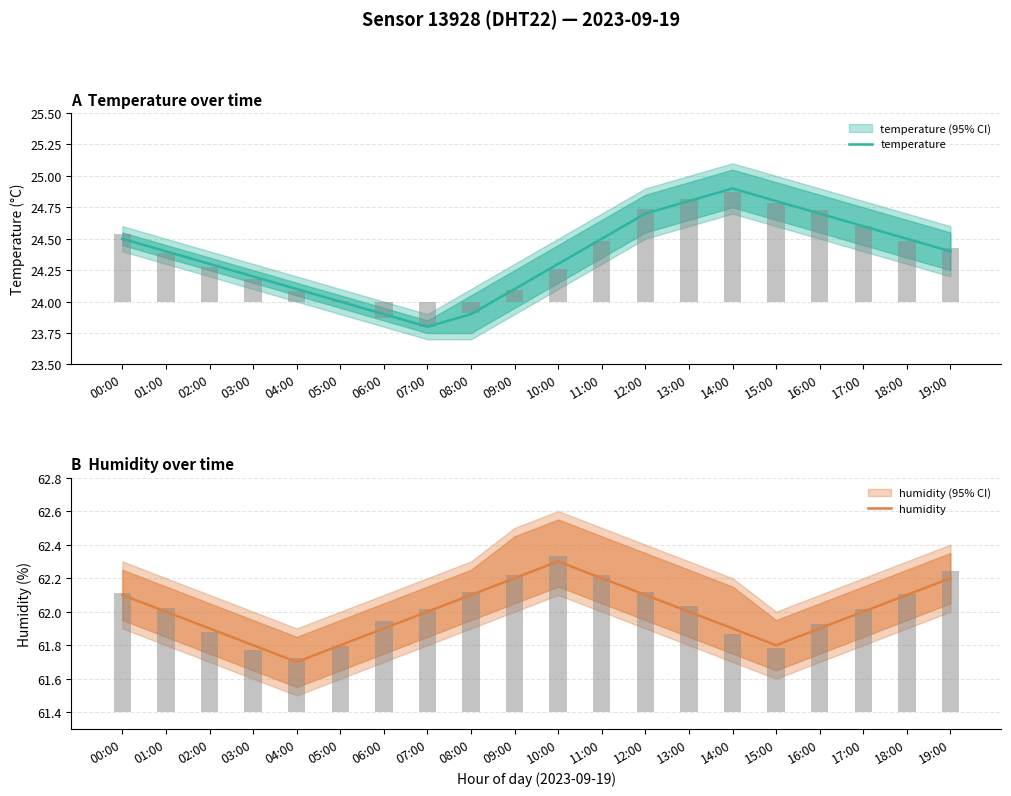

List the series in order of their overall mean, lowest first.

temperature, humidity